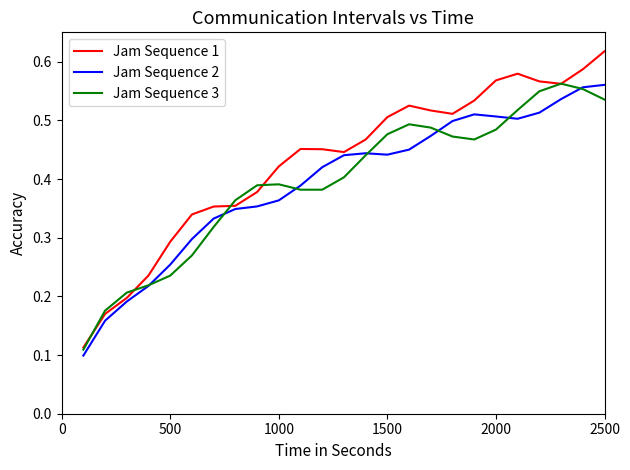

How many lines are shown in the chart?

3